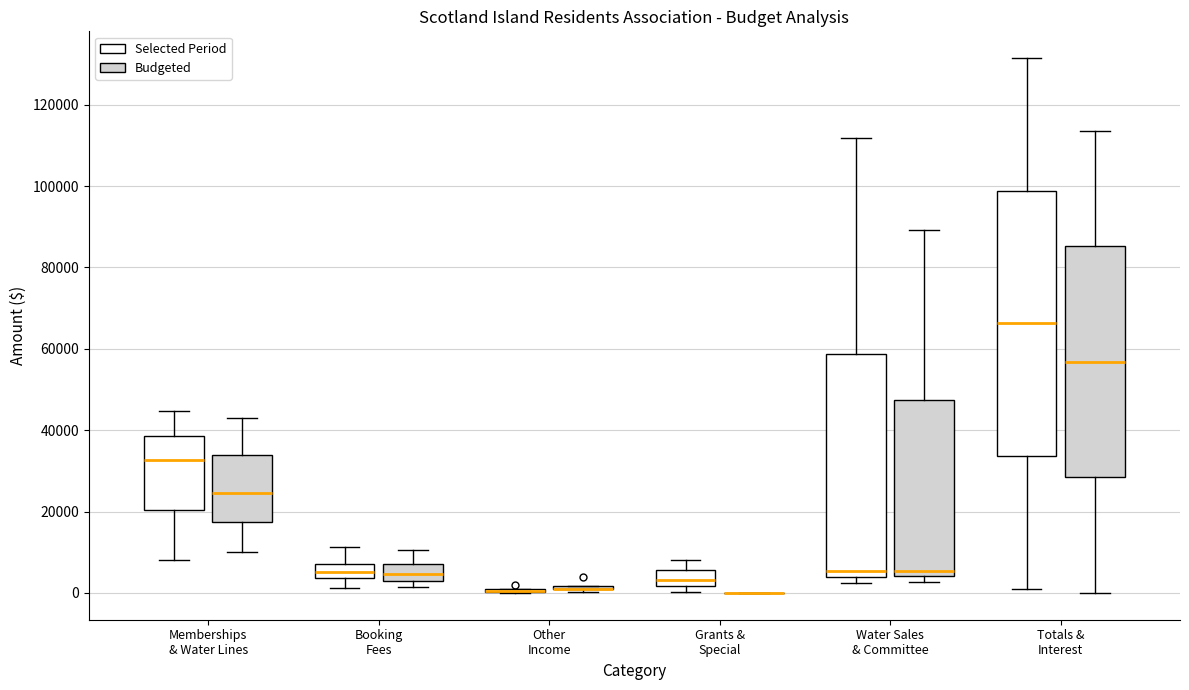

Where is the lower edge of the box for Other Income (Budgeted) on the y-axis? The values are not printed on the chart, so give them approximately, as read against the axis.

0